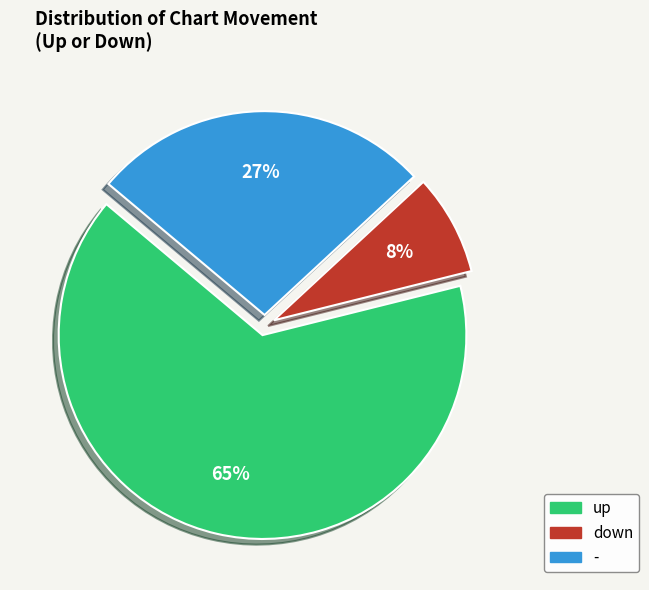

True or false: - accounts for 33% of the total.

False